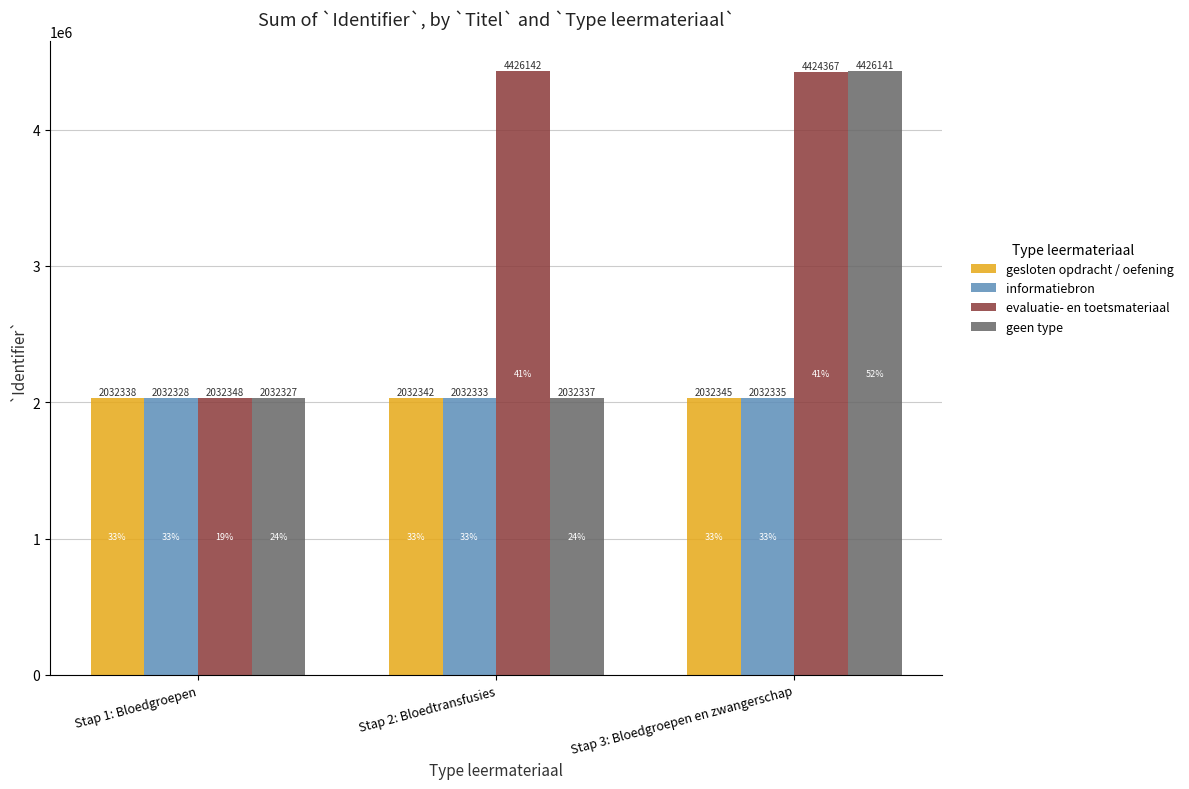

Are the bars grouped side by side (vs. stacked)?

Yes